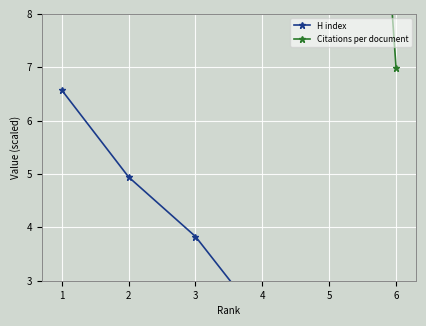

Is it true that Citations per document equals 22.0 at 1?

True